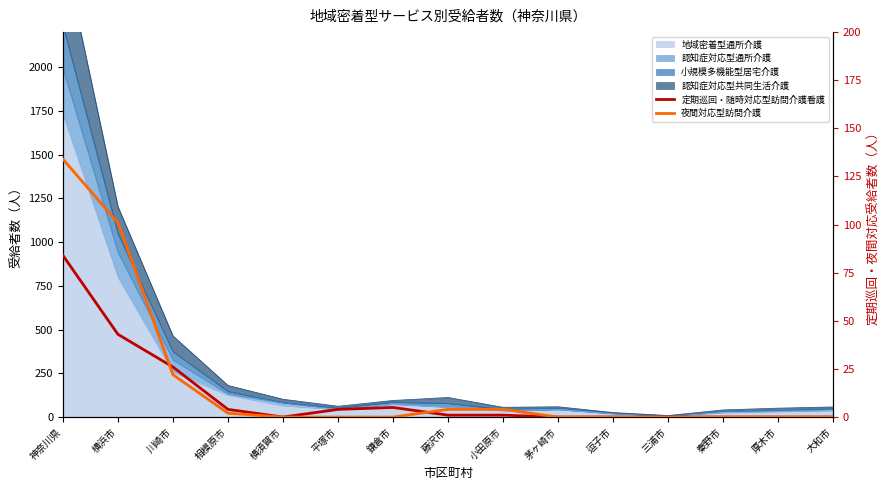

After their last crossing, which series has the higher values: 夜間対応型訪問介護 or 定期巡回・随時対応型訪問介護看護?

夜間対応型訪問介護